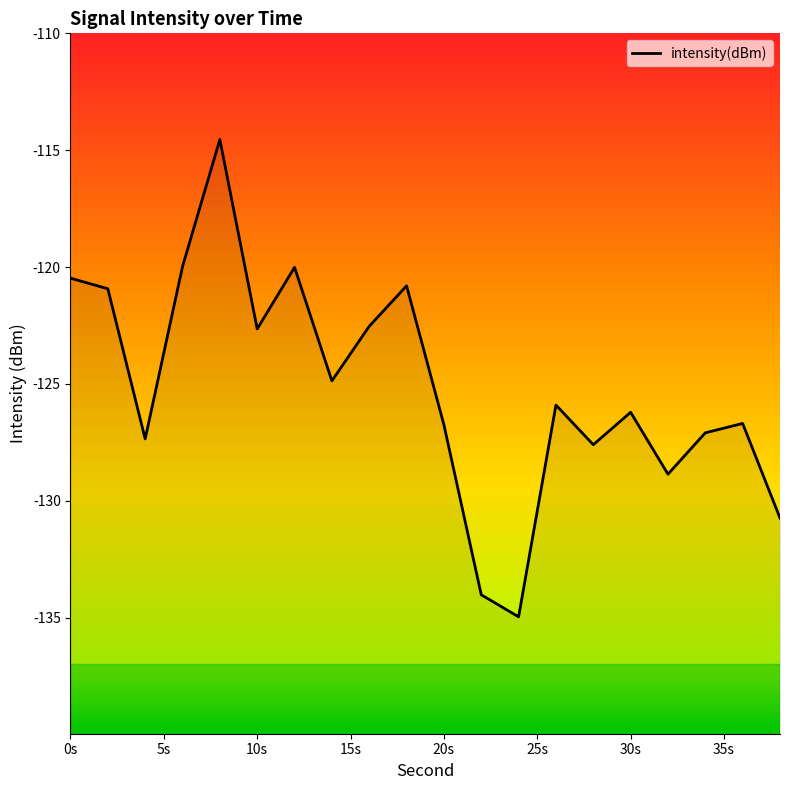

What is the difference between the maximum and minimum values?

20.4